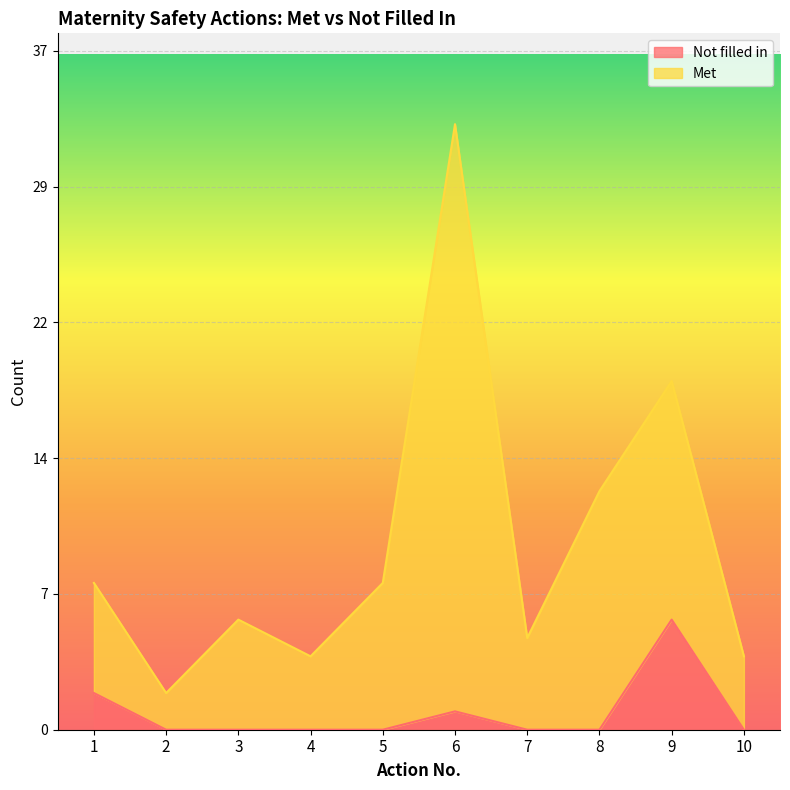

In Not filled in, how many points are higher than both neighbors (excluding endpoints)?

2